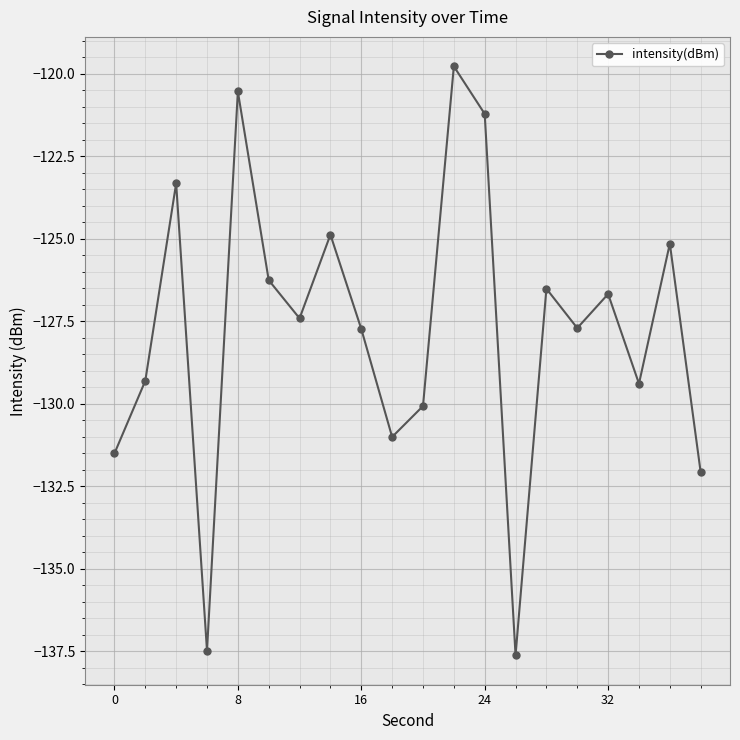

What is the difference between the maximum and minimum values?

17.8